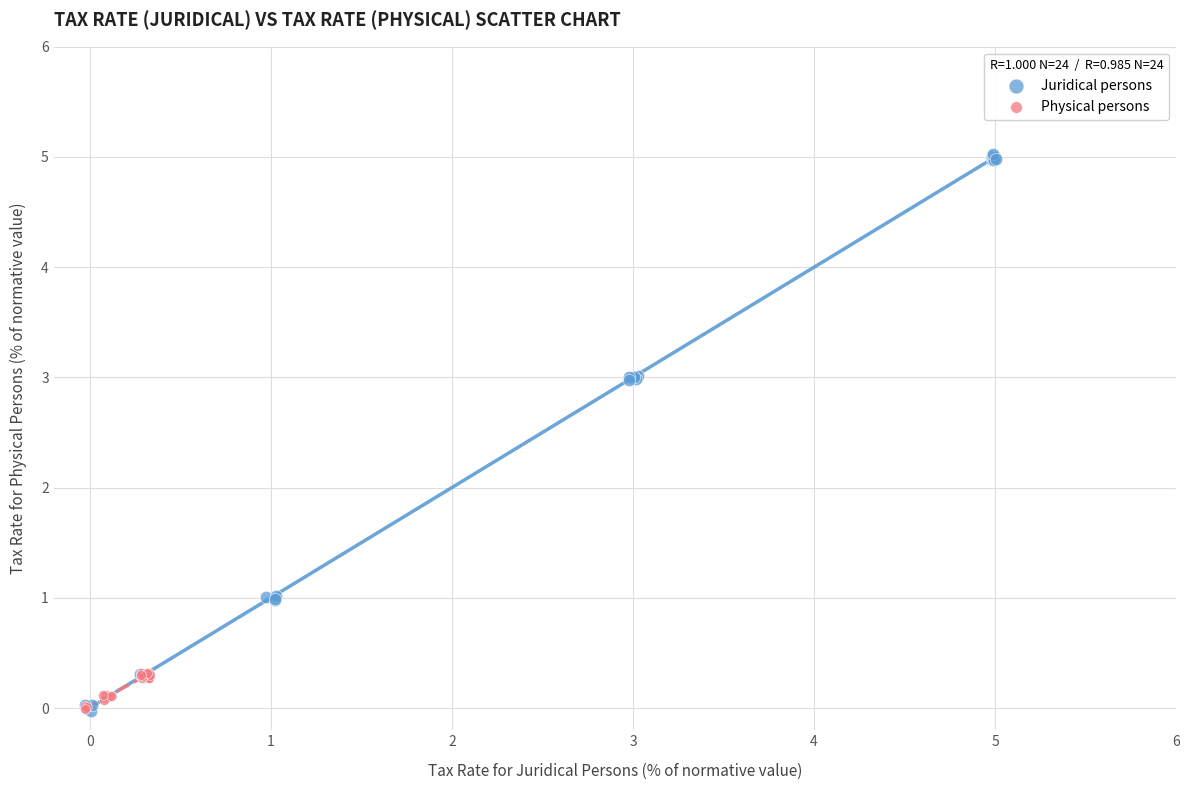

What are all the series names shown in the legend?

Juridical persons, Physical persons